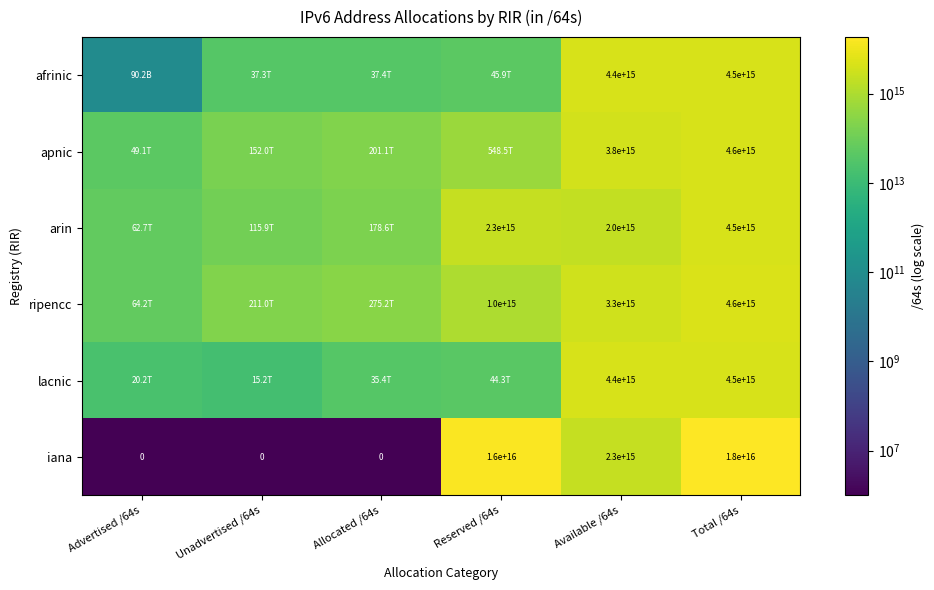

Where is iana nearest to the value 9000000000000000?

Available /64s